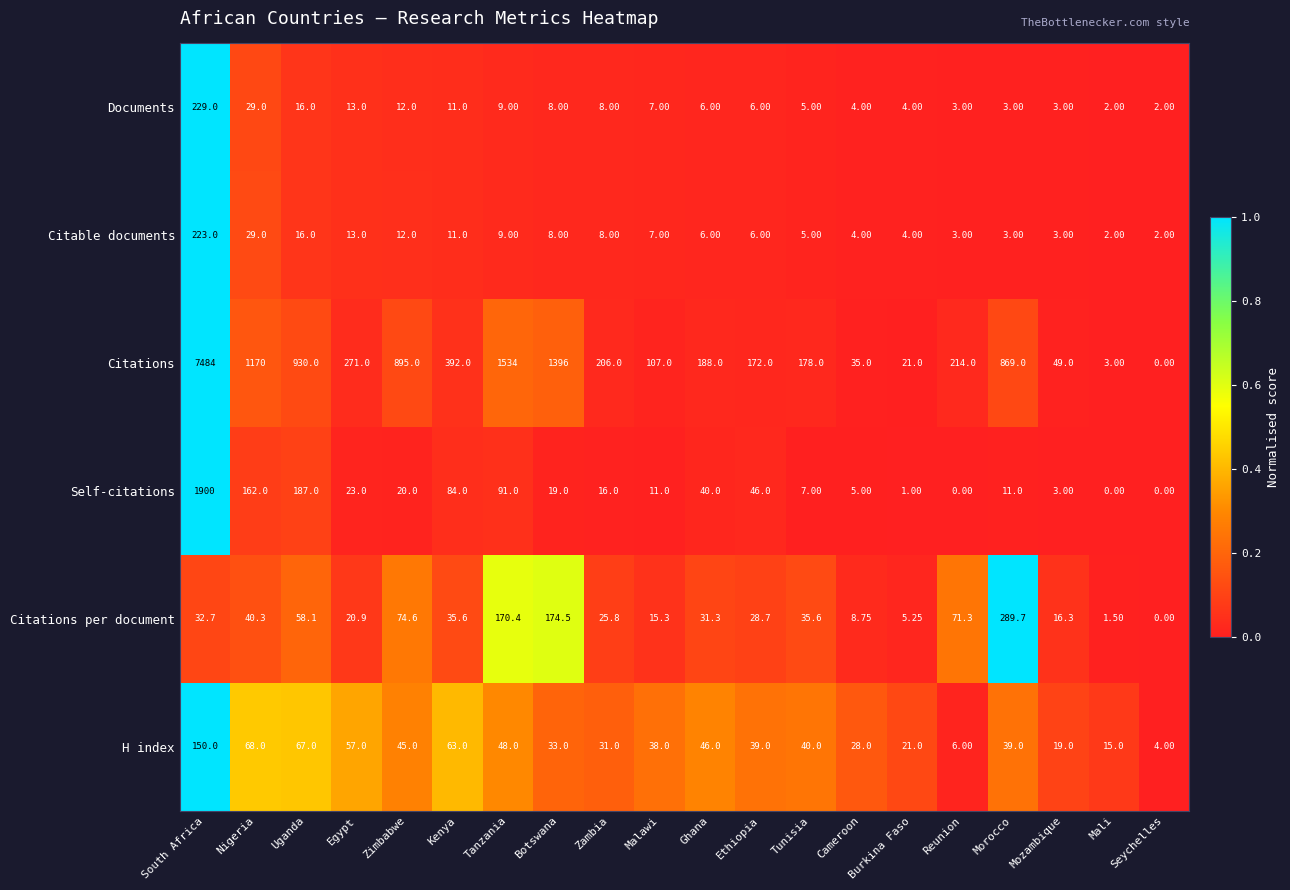

Which series has the widest spread of values?

Citations